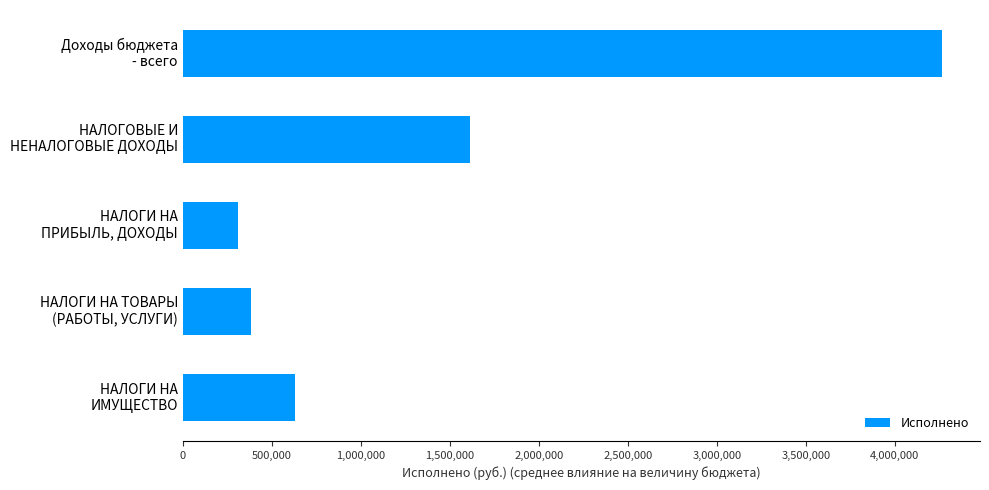

What is the difference between the maximum and minimum values?

3954450.9